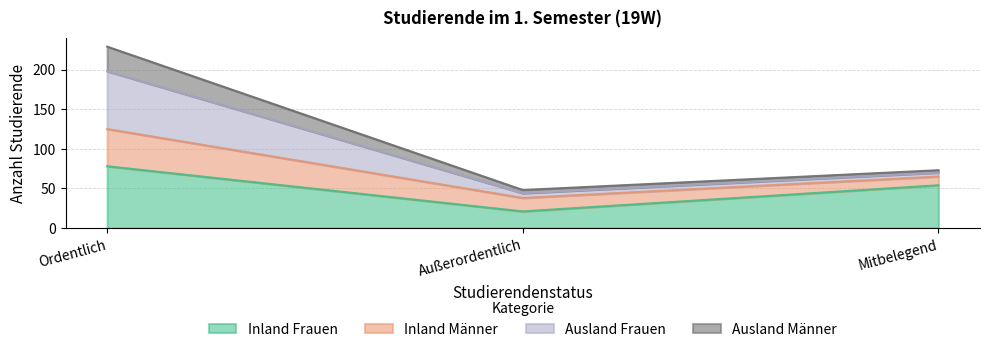

Which series changed the most between Ordentlich and Außerordentlich?

Ausland Frauen